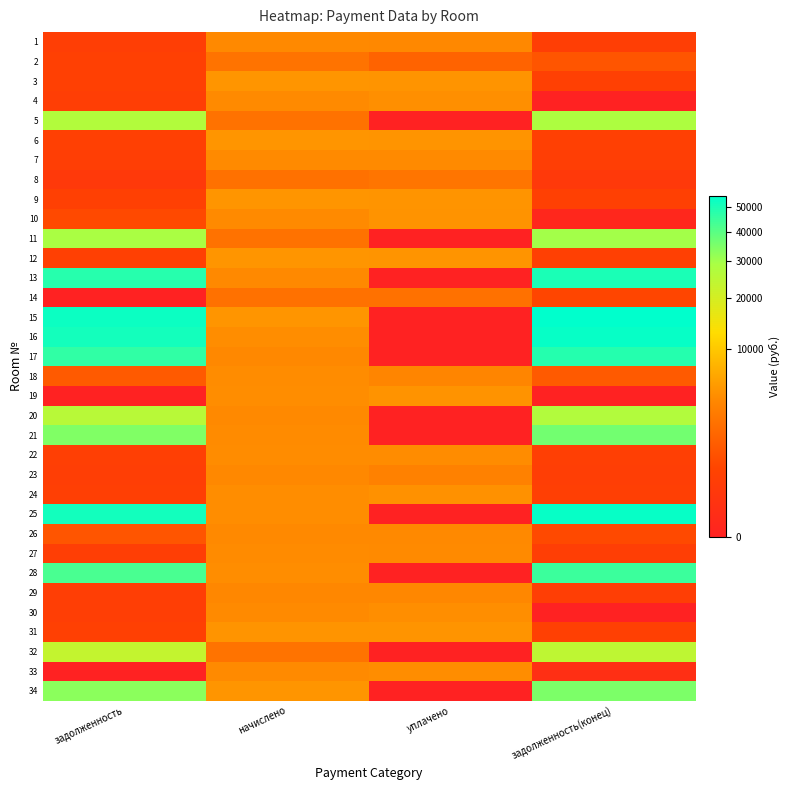

At задолженность, list the series in order from smallest to largest.

14, 19, 33, 8, 29, 23, 1, 30, 4, 7, 27, 22, 24, 31, 9, 6, 3, 12, 2, 10, 26, 18, 32, 20, 5, 11, 34, 21, 28, 17, 13, 16, 25, 15